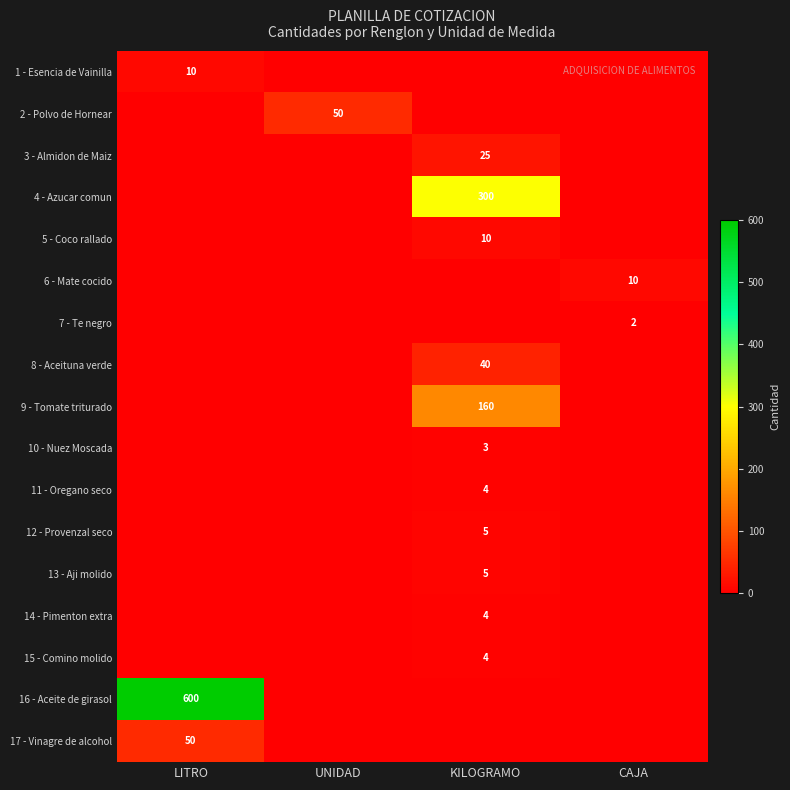

Is the value of 17 - Vinagre de alcohol at LITRO greater than the value of 4 - Azucar comun at KILOGRAMO?

No